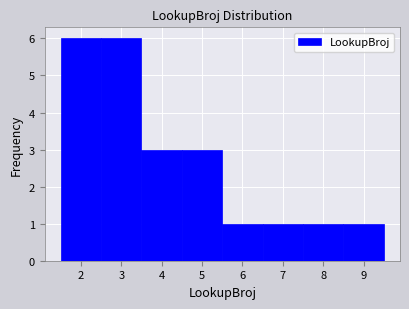

Reading left to right, transcribe this chart: for each bar, give the range it covers on the x-axis and its height. The values are not printed on the chart, so give them approximately, as read against the axis.

1.5 to 2.5: 6
2.5 to 3.5: 6
3.5 to 4.5: 3
4.5 to 5.5: 3
5.5 to 6.5: 1
6.5 to 7.5: 1
7.5 to 8.5: 1
8.5 to 9.5: 1